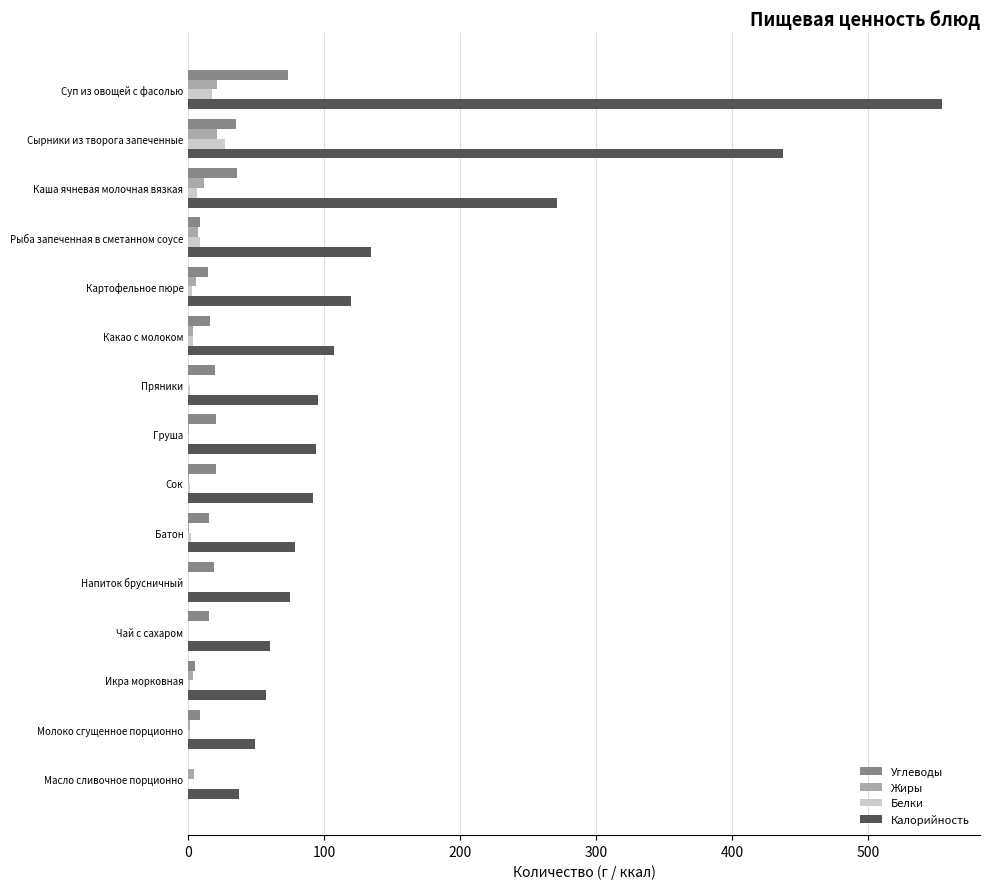

Which label corresponds to the largest value in the chart?

Суп из овощей с фасолью